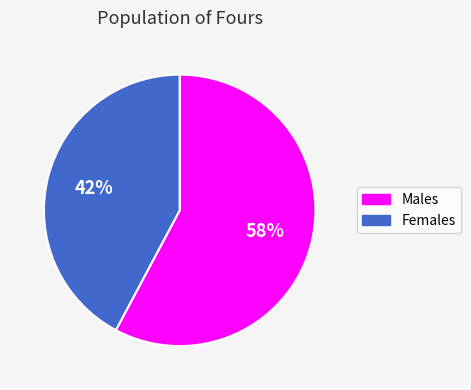

Does any single category account for the majority?

Yes